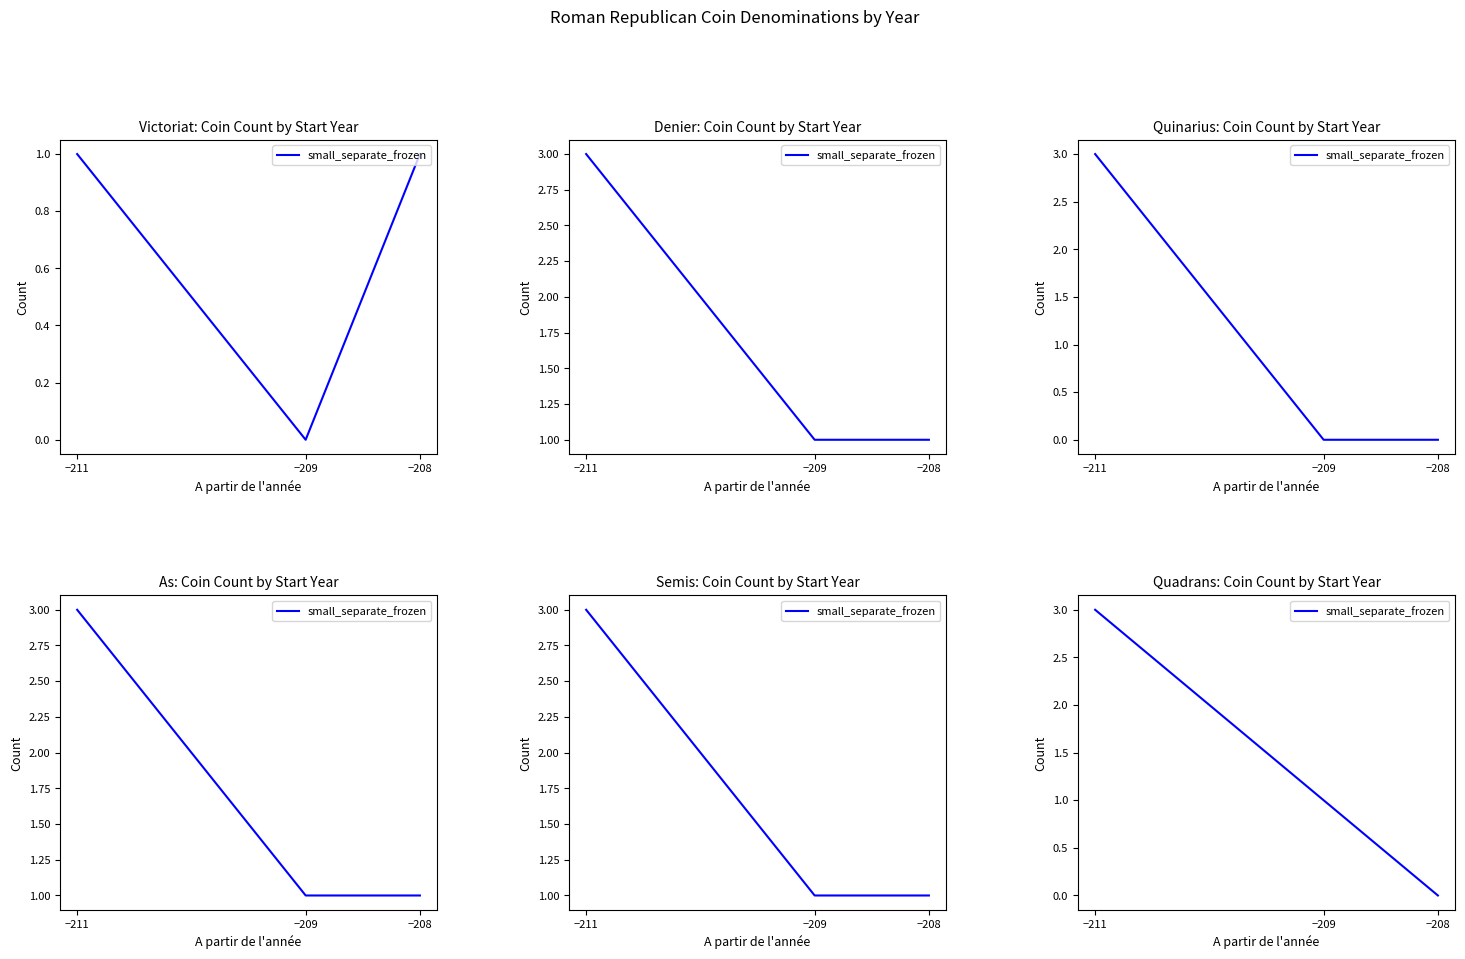

Between −208 and −209, which is larger?

−209